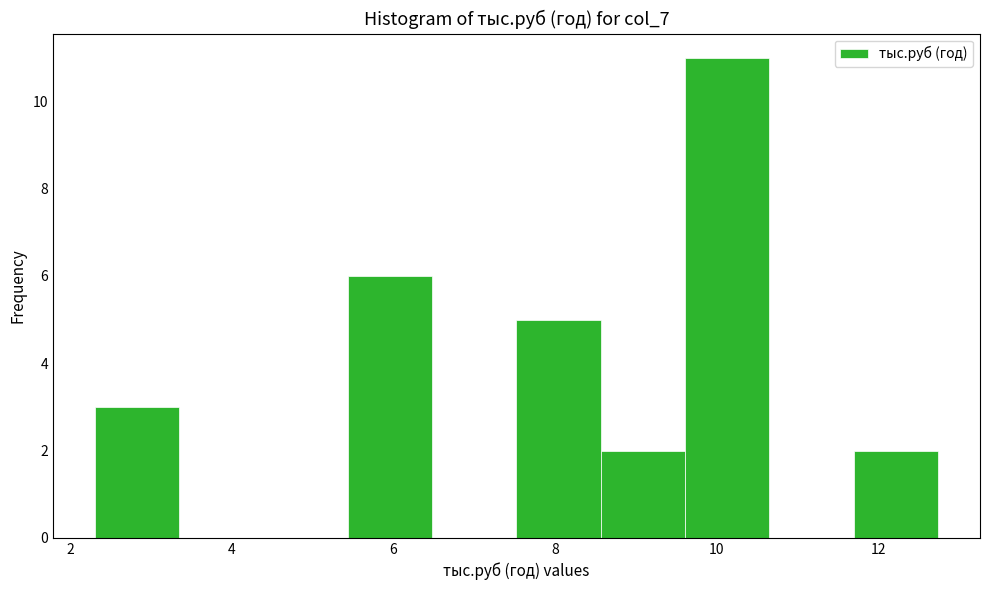

Reading left to right, transcribe this chart: for each bar, give the range it covers on the x-axis and its height. Neither the bar edges nor the heights are printed on the chart, so give them approximately, as read against the axes.

2.4 to 3.4: 3
3.4 to 4.4: 0
4.4 to 5.4: 0
5.4 to 6.4: 6
6.4 to 7.6: 0
7.6 to 8.6: 5
8.6 to 9.6: 2
9.6 to 10.6: 11
10.6 to 11.6: 0
11.6 to 12.8: 2